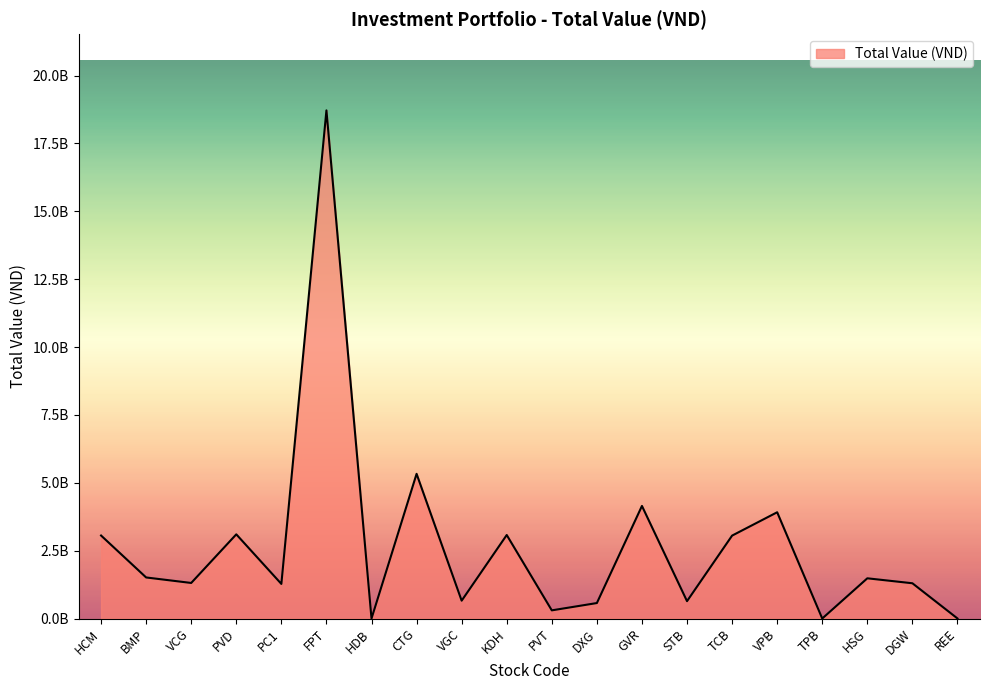

Is this an area chart (filled region under the line)?

Yes